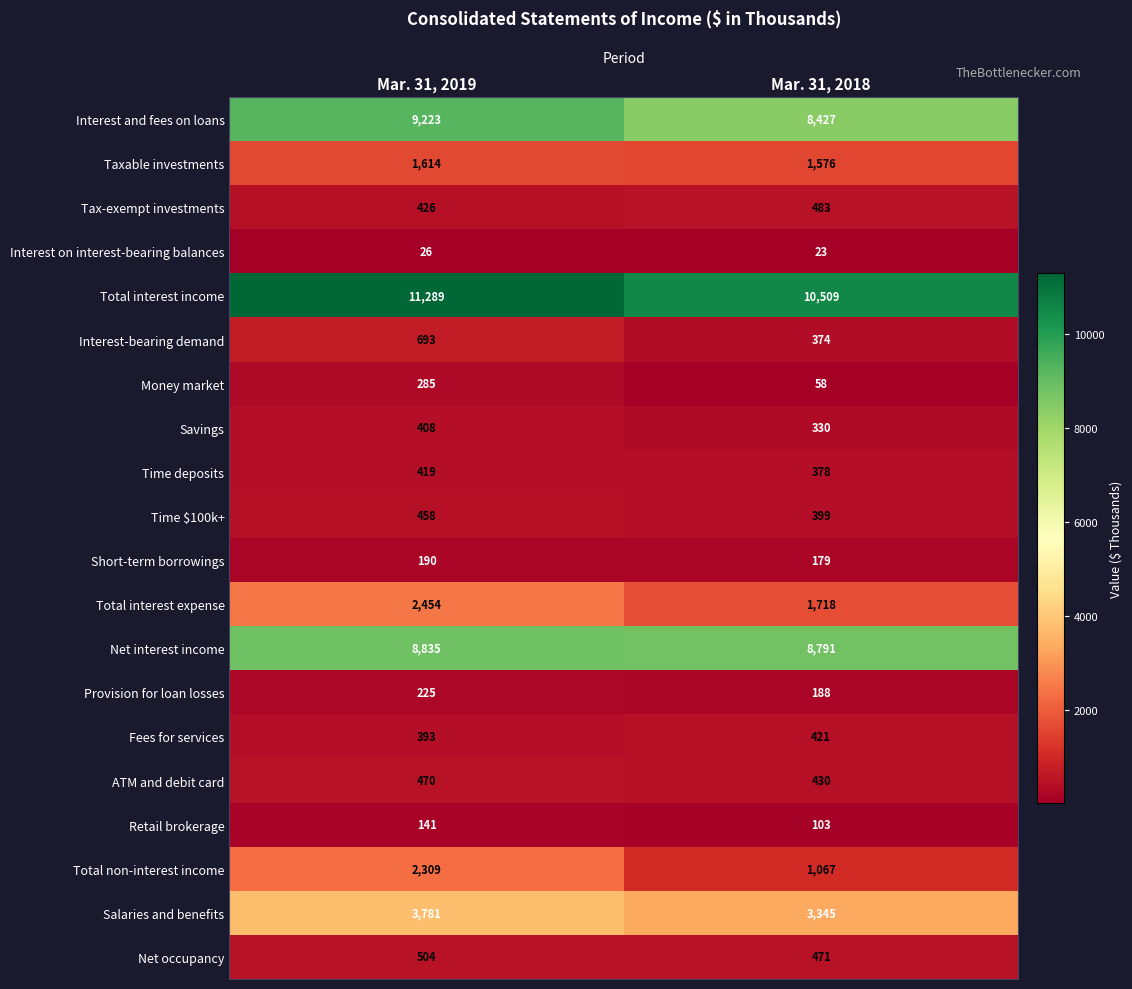

What is the greatest value displayed?

11289